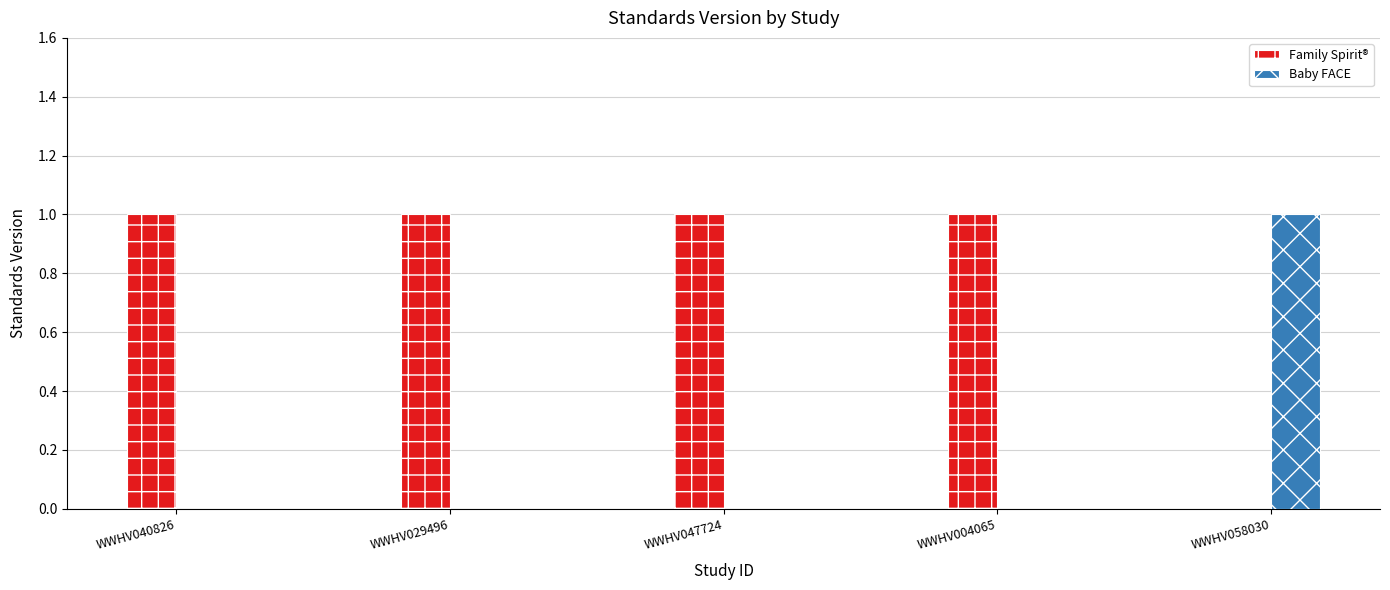

Reading right to left, what are all the values shown in this chart?

Family Spirit®: 0	1	1	1	1
Baby FACE: 1	0	0	0	0